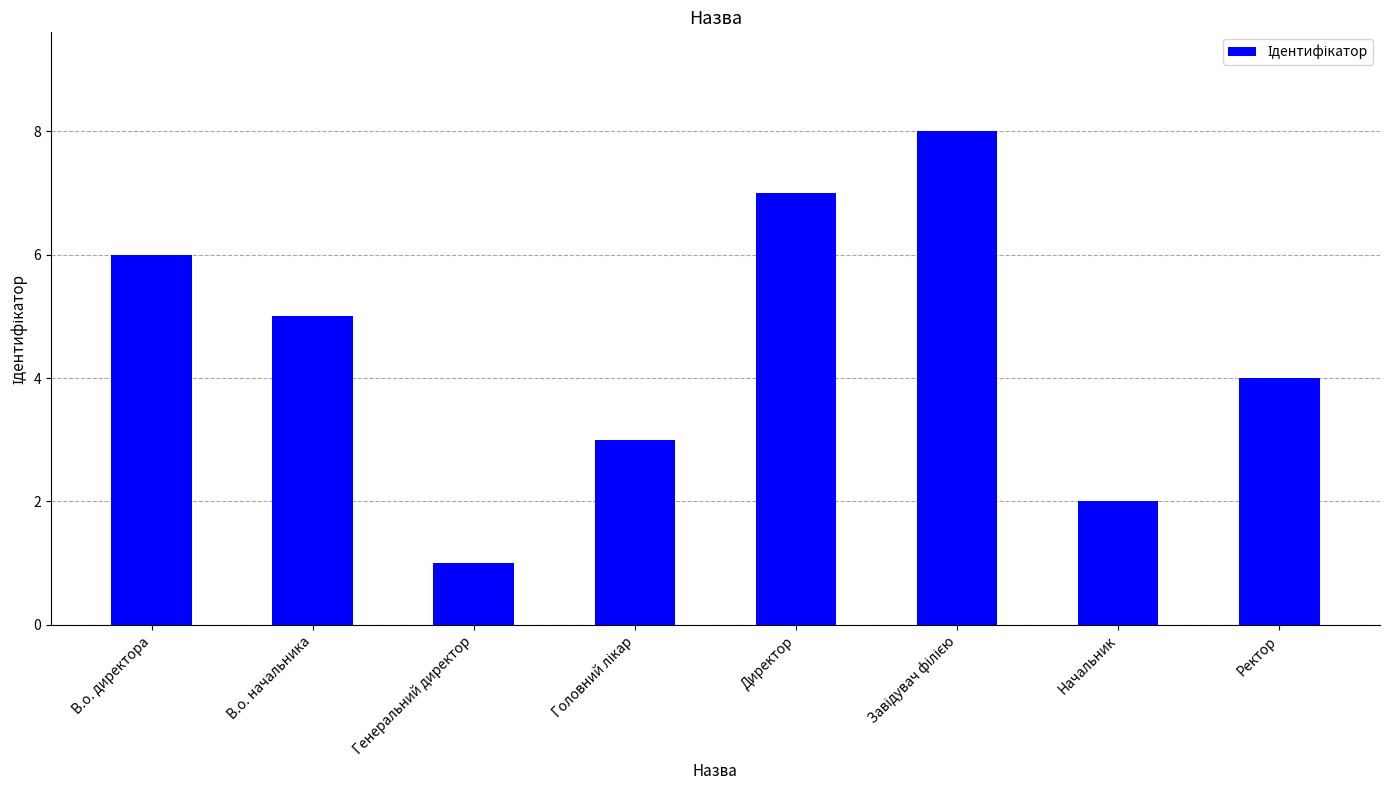

How many bars are there in total?

8